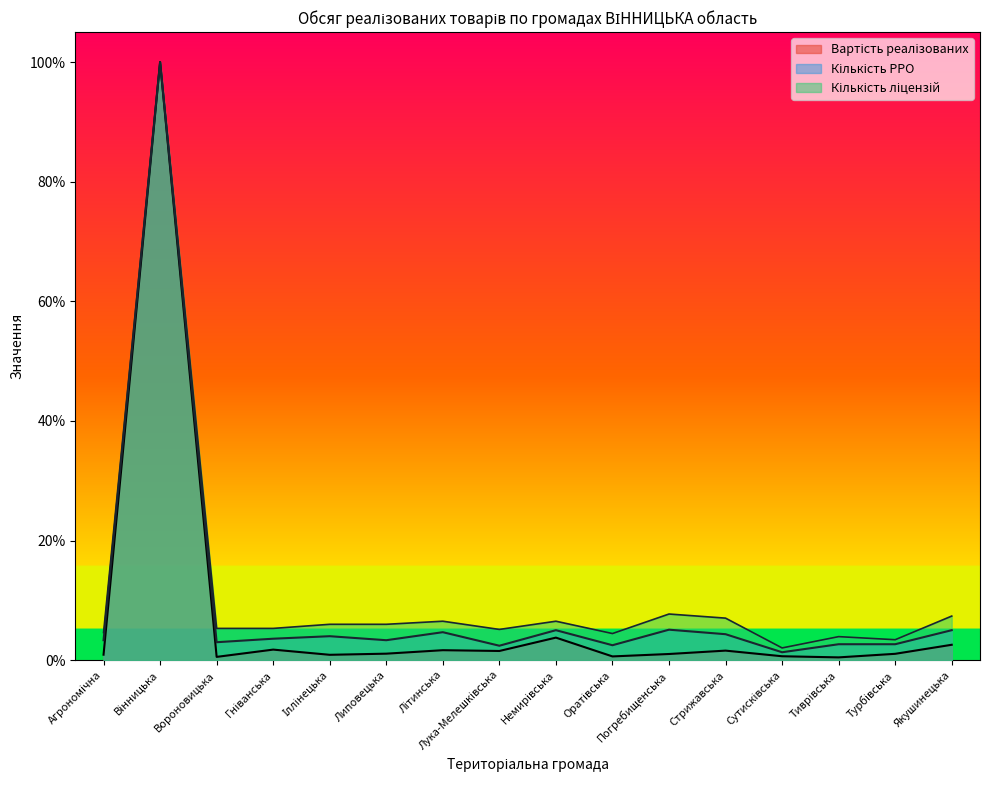

Reading left to right, what are all the values shown in this chart?

Вартість реалізованих: Агрономічна=0.0	Вінницька=1.0	Вороновицька=0.0	Гніванська=0.0	Іллінецька=0.0	Липовецька=0.0	Літинська=0.0	Лука-Мелешківська=0.0	Немирівська=0.0	Оратівська=0.0	Погребищенська=0.0	Стрижавська=0.0	Сутисківська=0.0	Тиврівська=0.0	Турбівська=0.0	Якушинецька=0.0
Кількість РРО: Агрономічна=0.0	Вінницька=1.0	Вороновицька=0.0	Гніванська=0.0	Іллінецька=0.0	Липовецька=0.0	Літинська=0.0	Лука-Мелешківська=0.0	Немирівська=0.1	Оратівська=0.0	Погребищенська=0.1	Стрижавська=0.0	Сутисківська=0.0	Тиврівська=0.0	Турбівська=0.0	Якушинецька=0.1
Кількість ліцензій: Агрономічна=0.0	Вінницька=1.0	Вороновицька=0.1	Гніванська=0.1	Іллінецька=0.1	Липовецька=0.1	Літинська=0.1	Лука-Мелешківська=0.1	Немирівська=0.1	Оратівська=0.0	Погребищенська=0.1	Стрижавська=0.1	Сутисківська=0.0	Тиврівська=0.0	Турбівська=0.0	Якушинецька=0.1